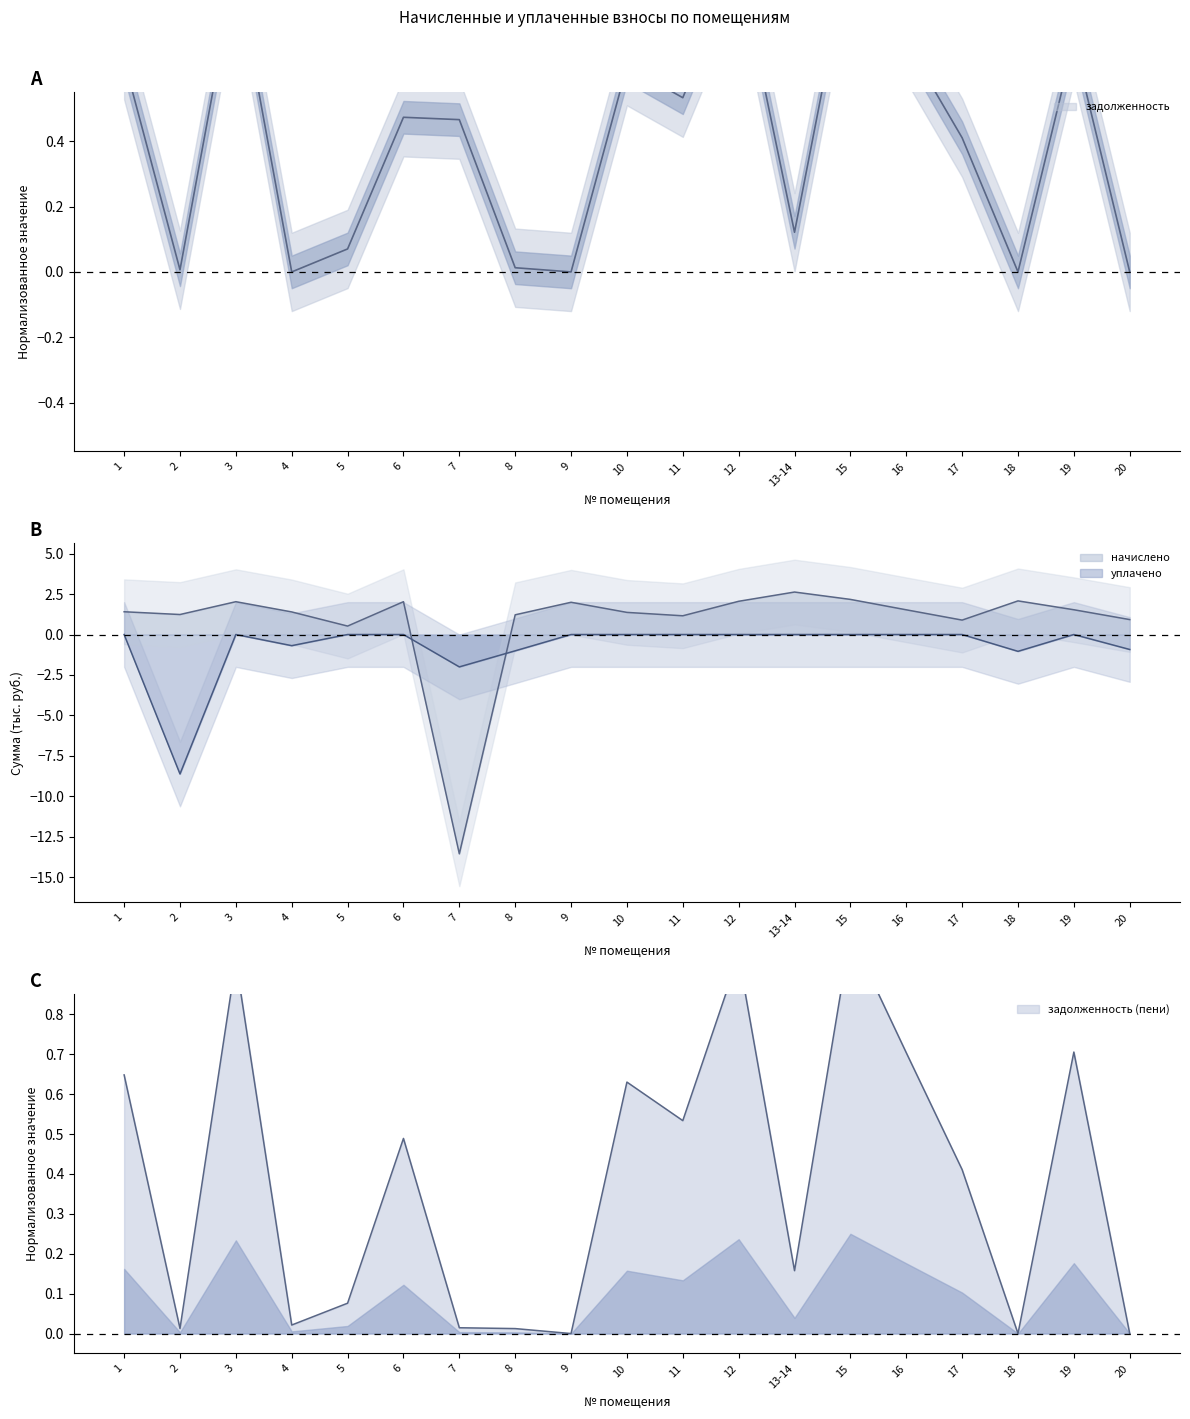

What is the sum of all начислено values?

14.6